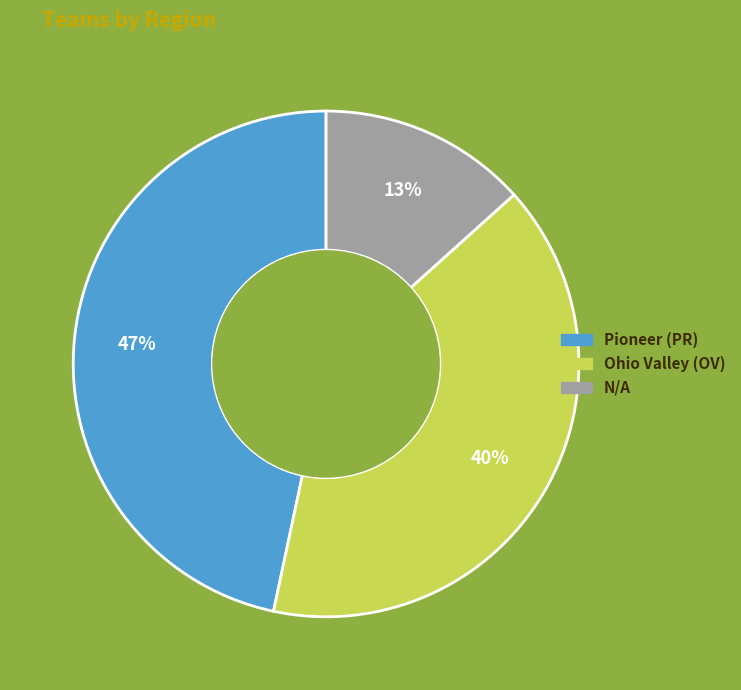

How many slices are in this pie chart?

3